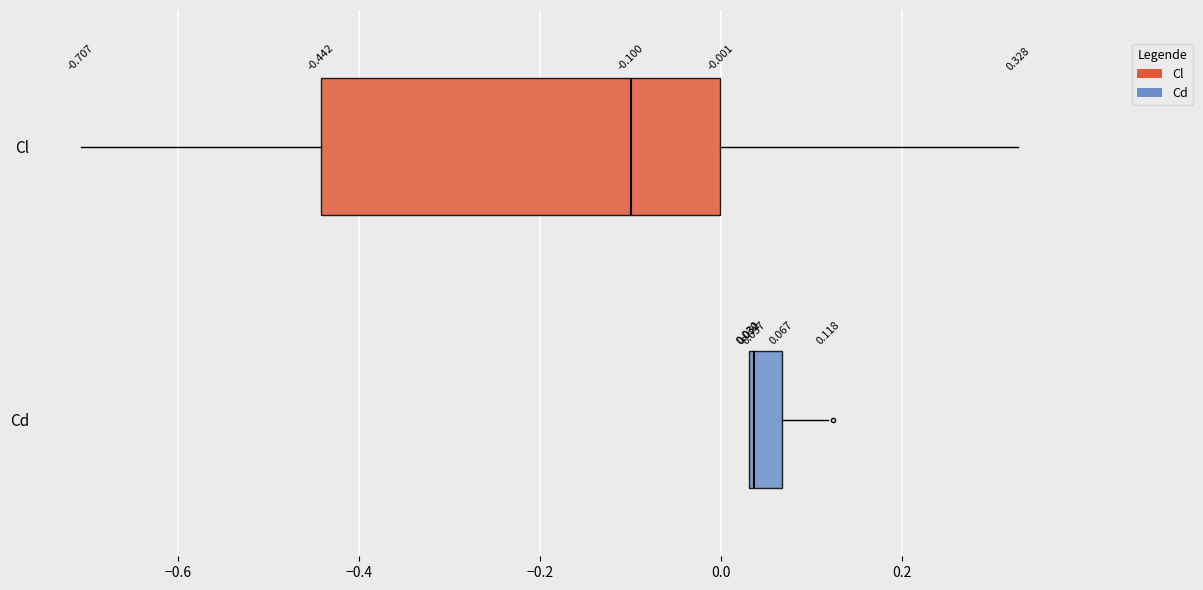

Comparing the boxes themselves (not the whiskers), which one is the widest?

Cl